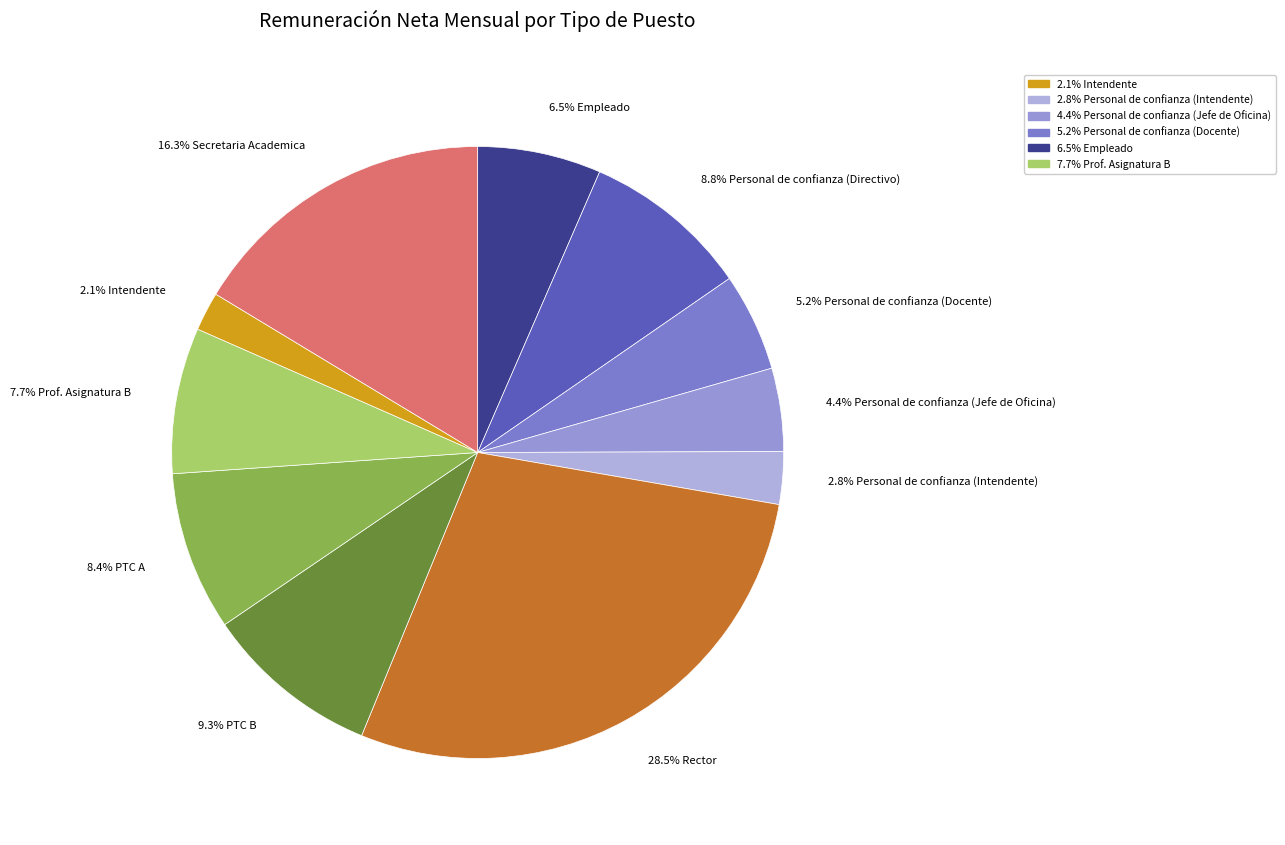

How many slices are in this pie chart?

11